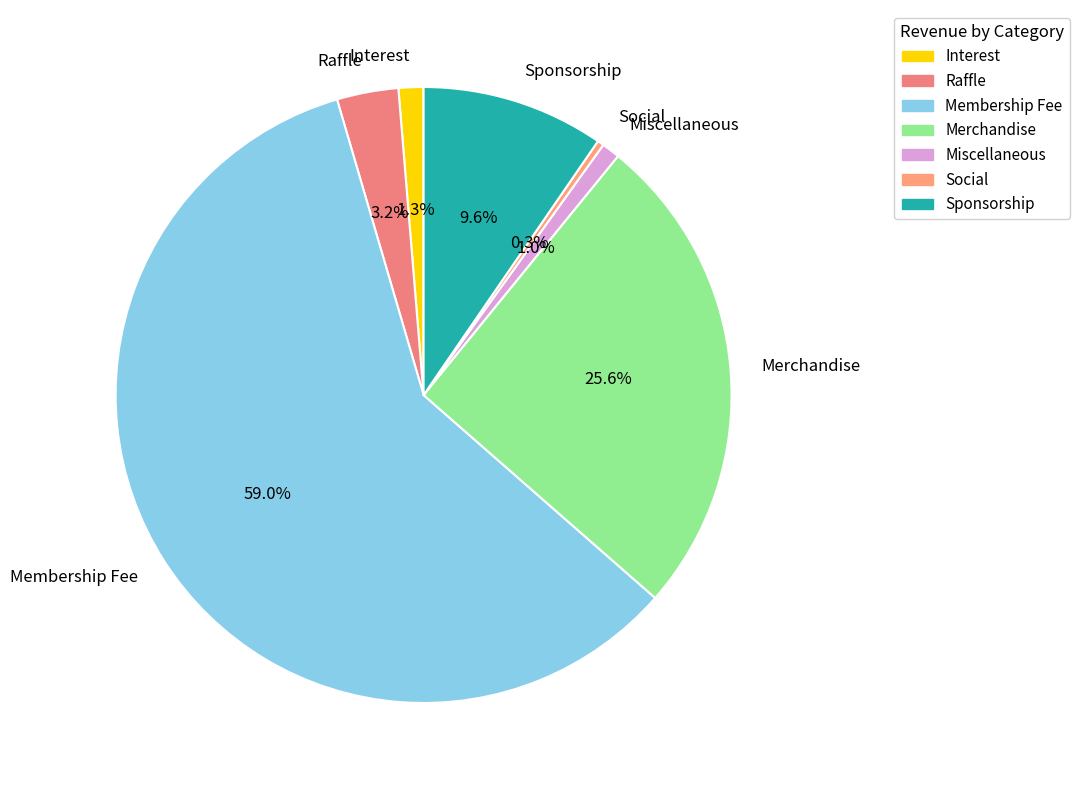

What percentage do Raffle and Miscellaneous together represent?

4.2%